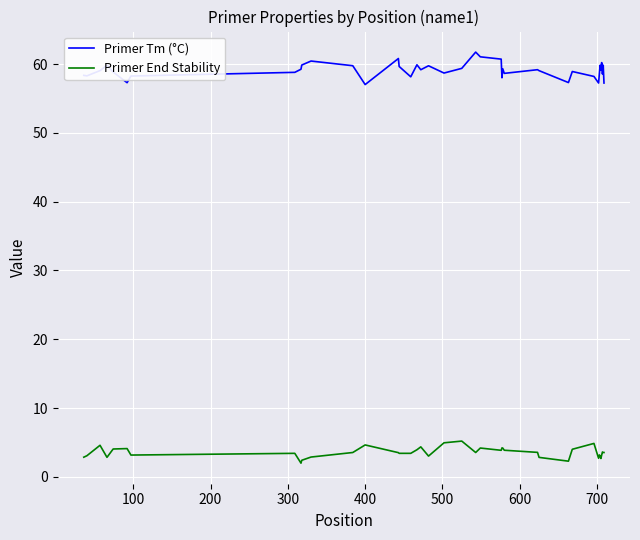

Rank the series by their average value, from highest to lowest.

Primer Tm (°C), Primer End Stability